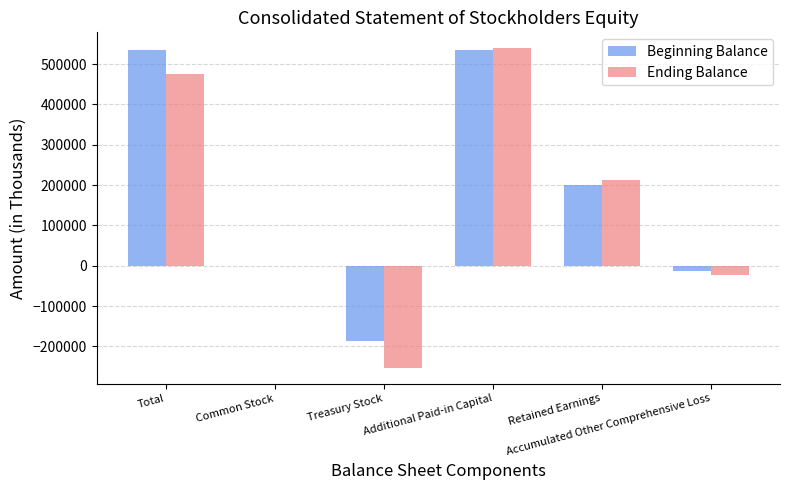

What is the sum of all Ending Balance values?

953392